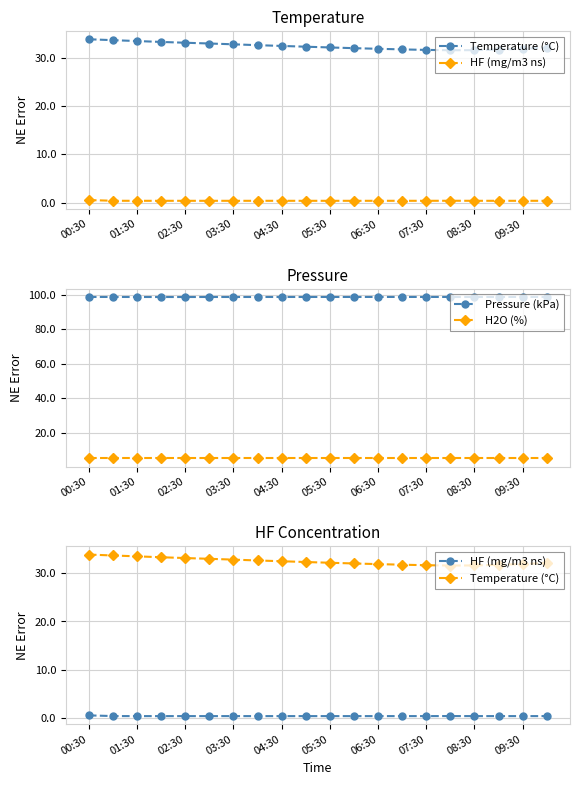

True or false: Temperature (°C) and Pressure (kPa) intersect in this chart.

False